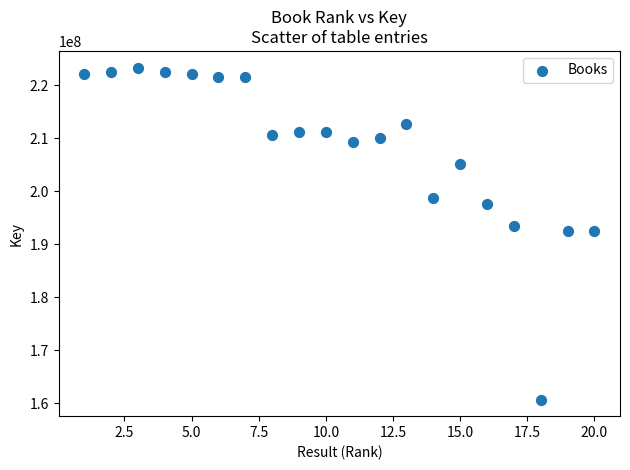

What is the range of X values (max minus min)?

19